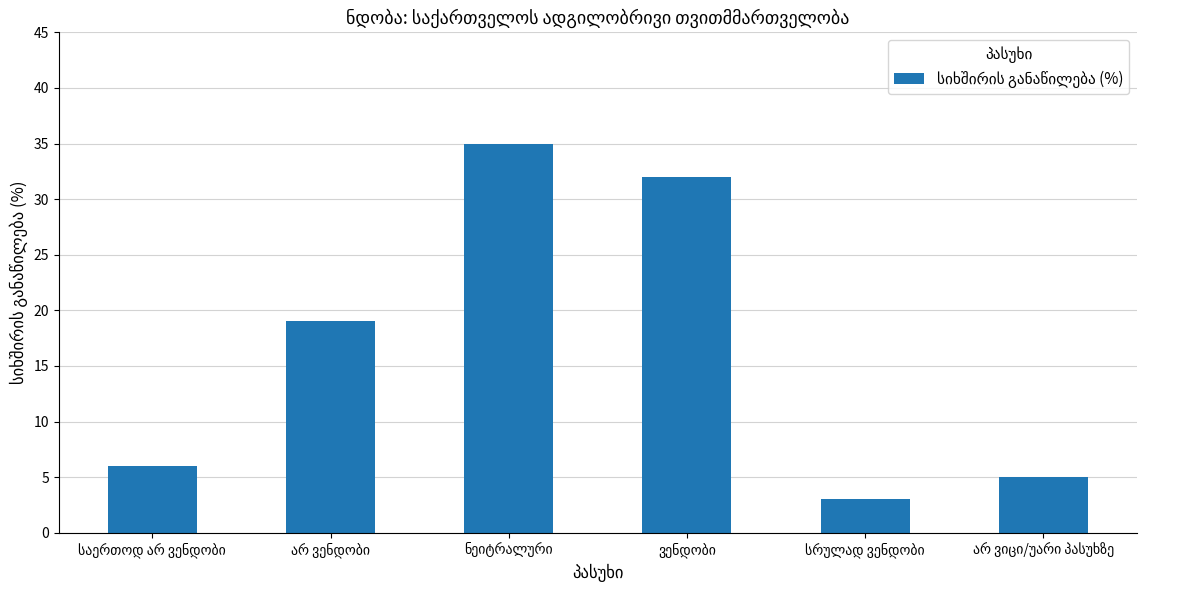

What is the average value?

17